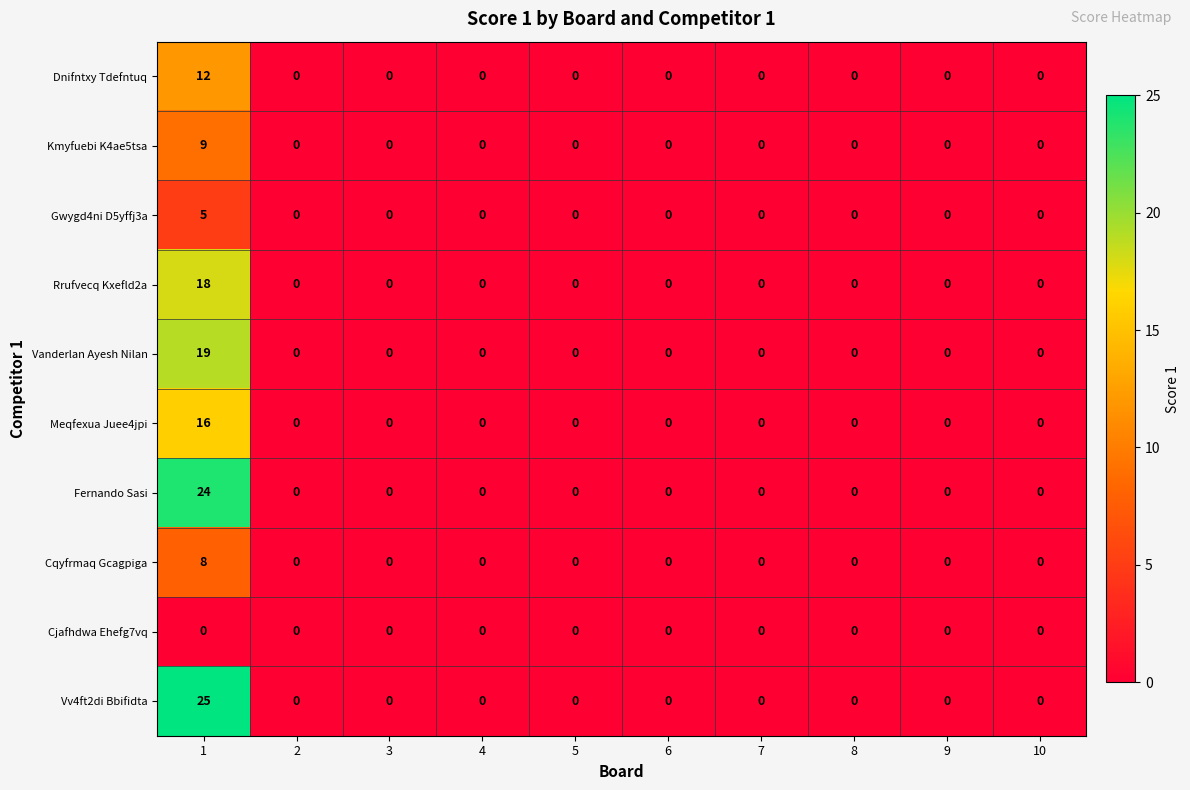

What is the difference between the maximum and minimum values in the Vanderlan Ayesh Nilan series?

19